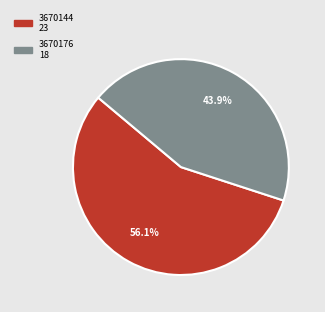

Does 3670176 represent more than half of the total?

No